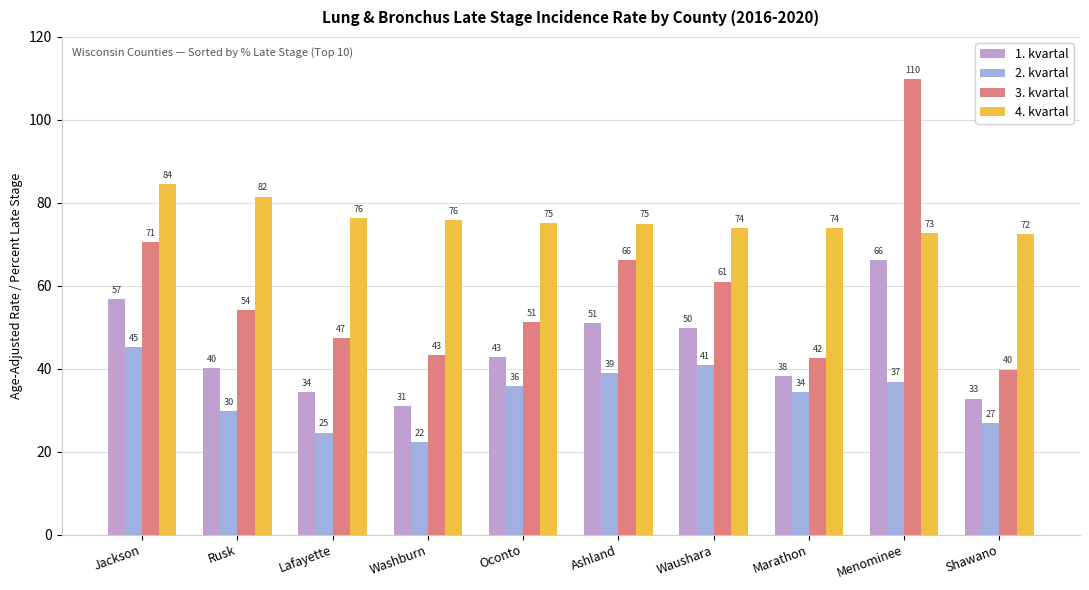

What position from the right is Rusk?

9